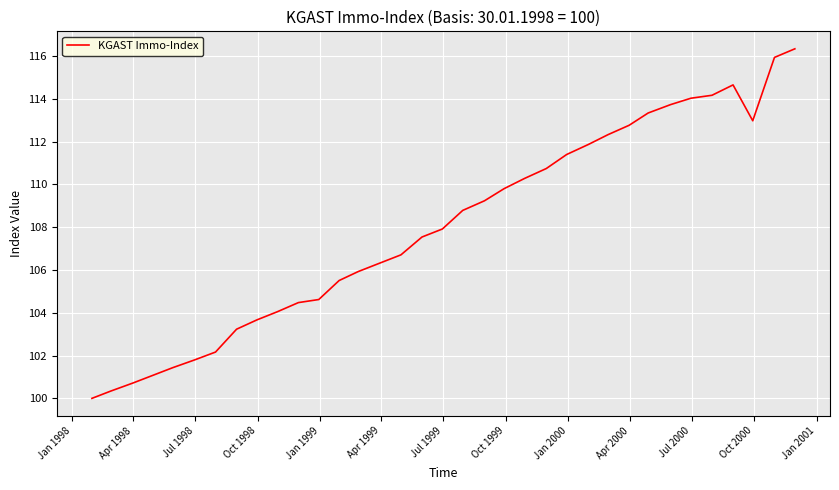

What is the difference between the maximum and minimum values?

16.3